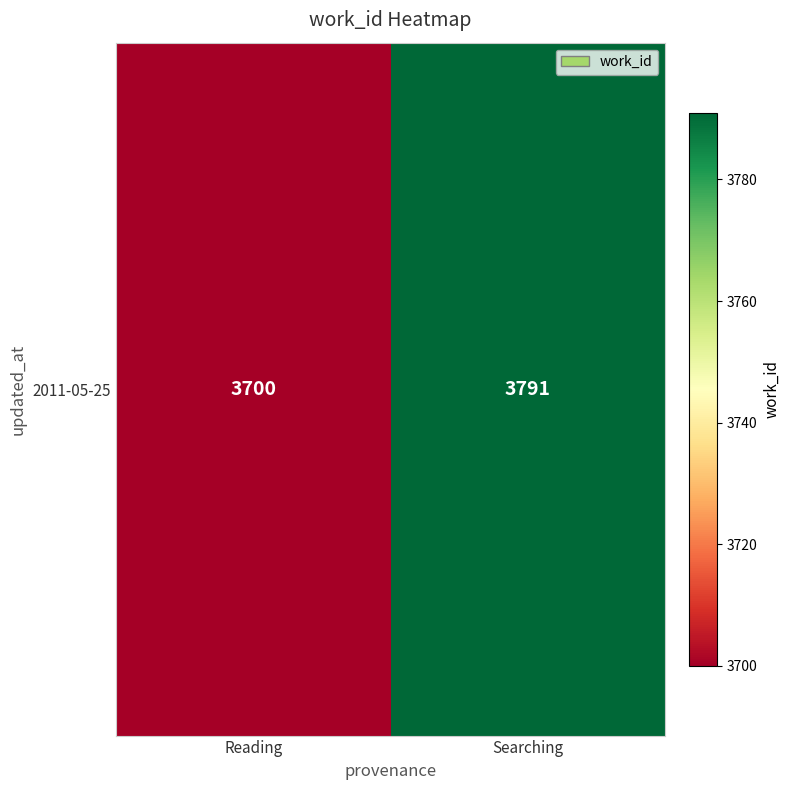

Which category has the highest value across all series?

Searching